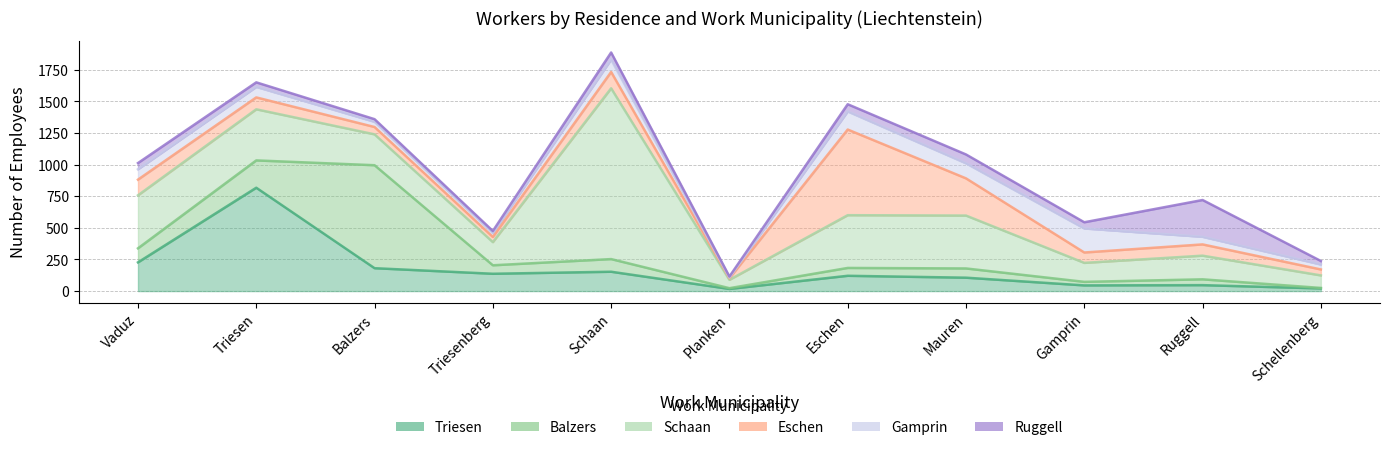

Between Planken and Gamprin, which series saw the biggest shift?

Gamprin